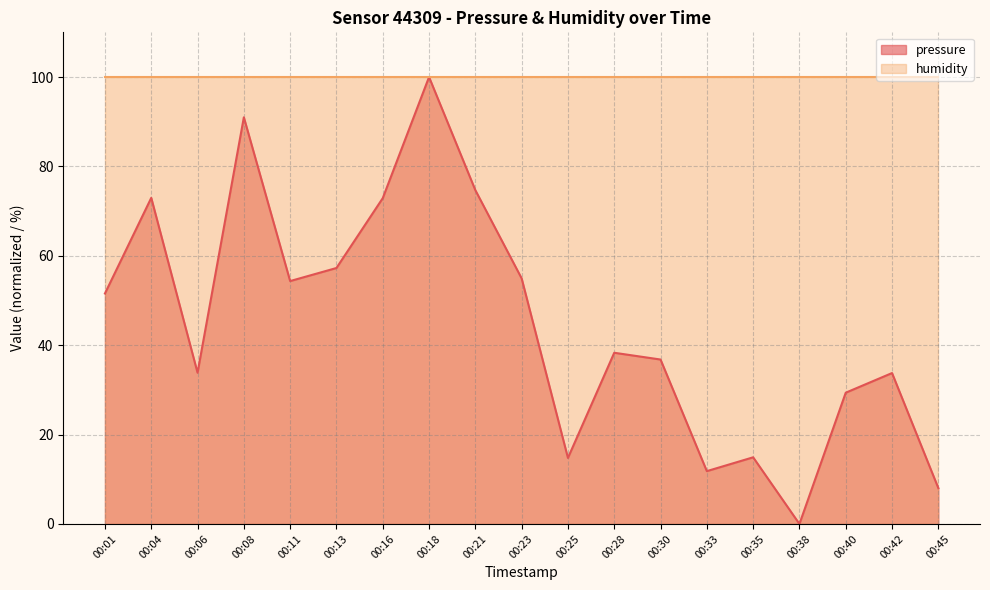

How many lines are shown in the chart?

2